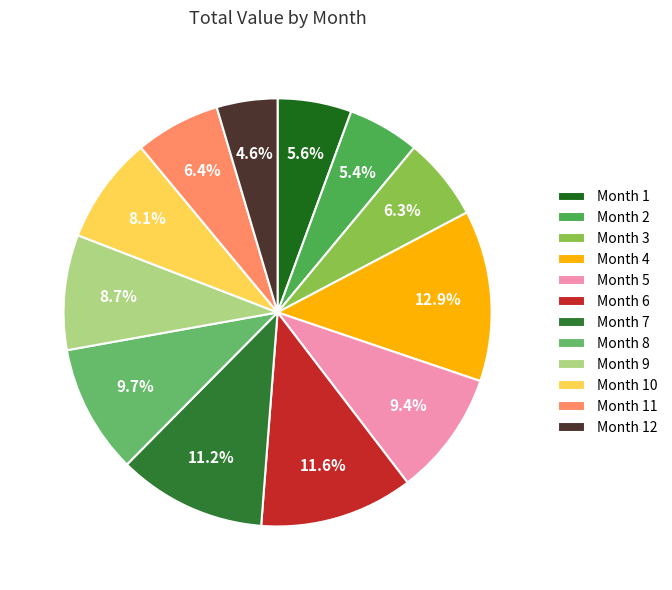

To the nearest percent, what is the difference between the largest and smallest slice percentages?

8%